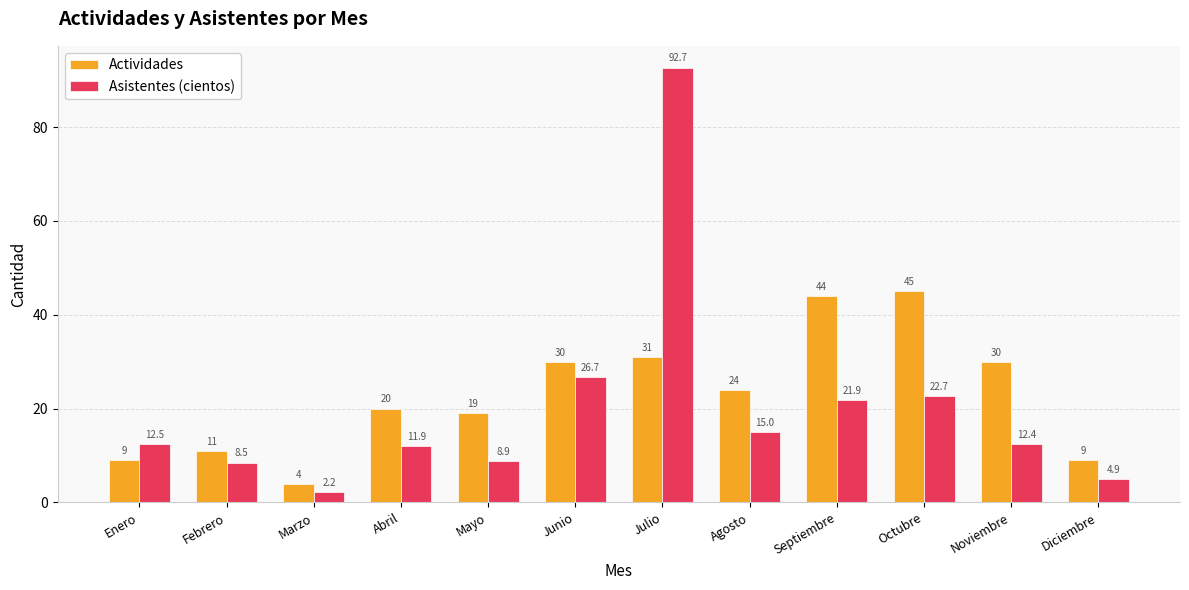

How many data points in Asistentes (cientos) are above 12?

7